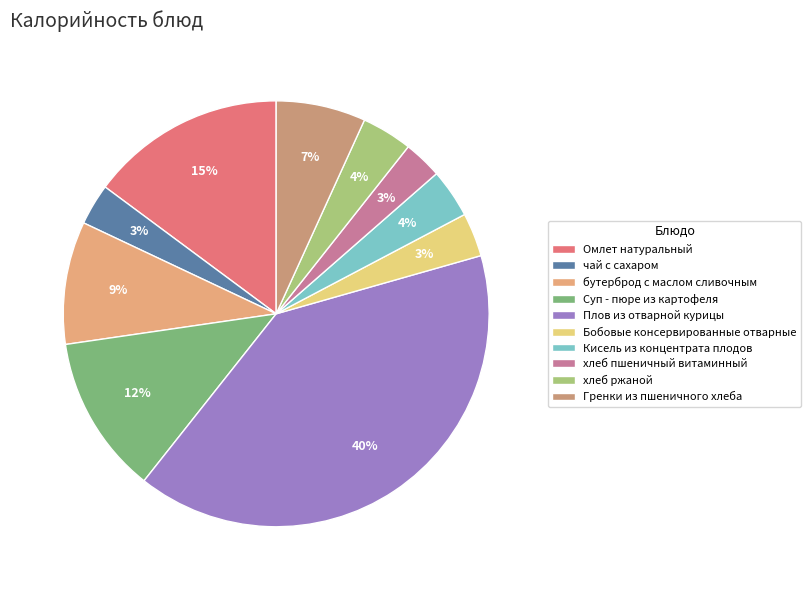

Is there any slice that represents more than half of the pie?

No